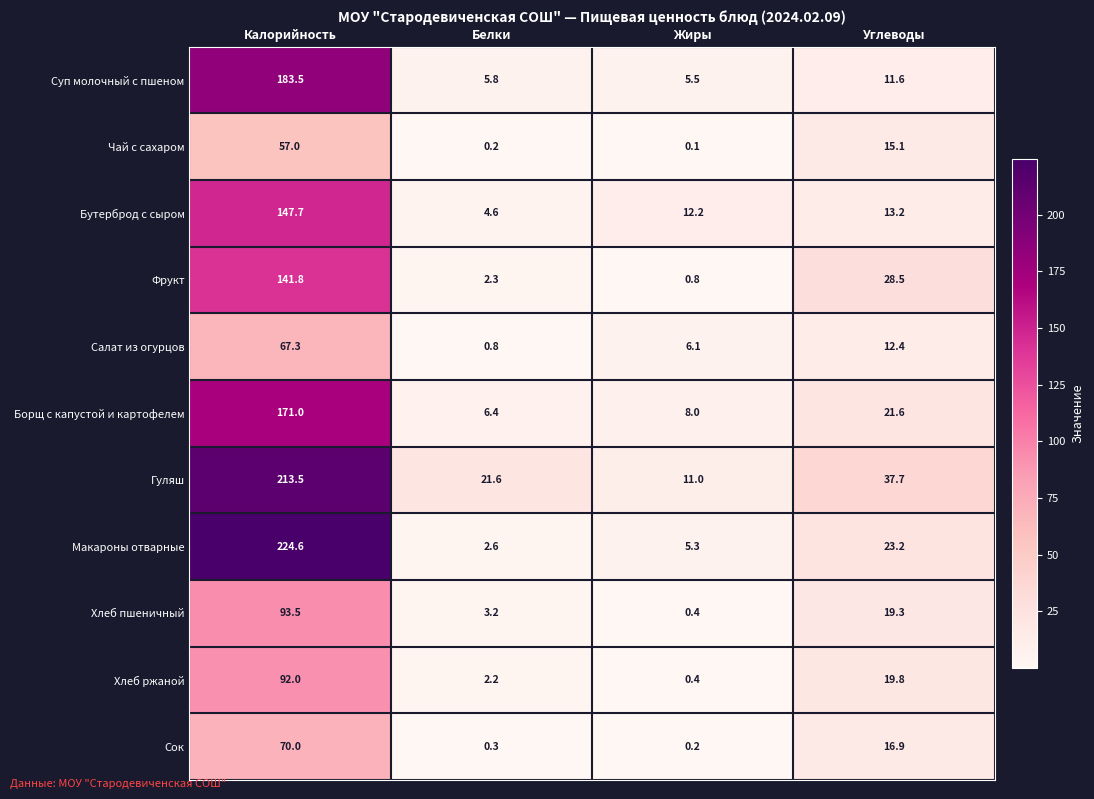

What is the sum of all Гуляш values?

283.8